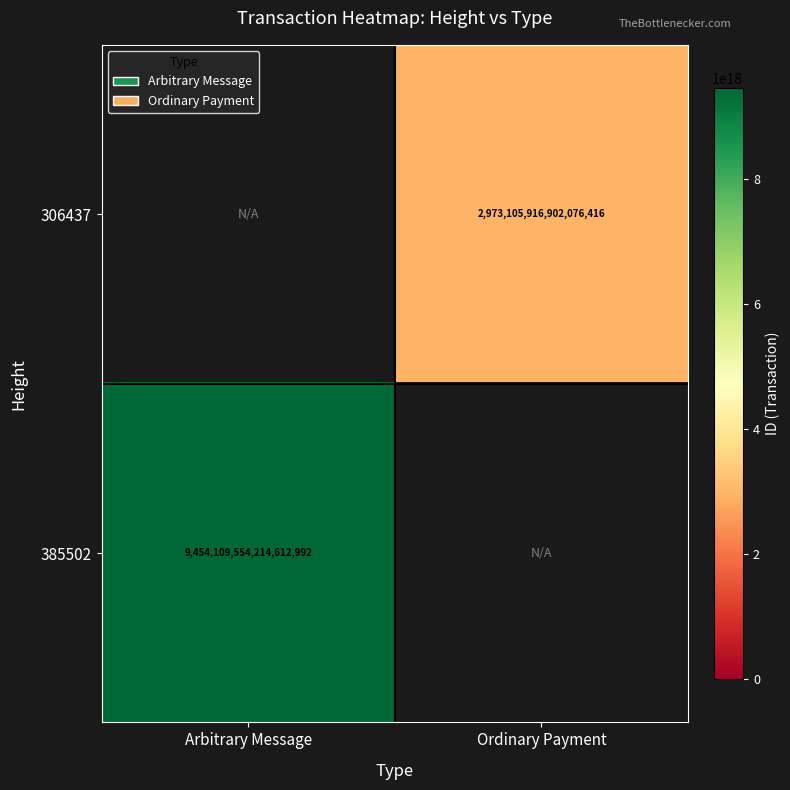

What is the greatest value displayed?

9454109554214612992.0